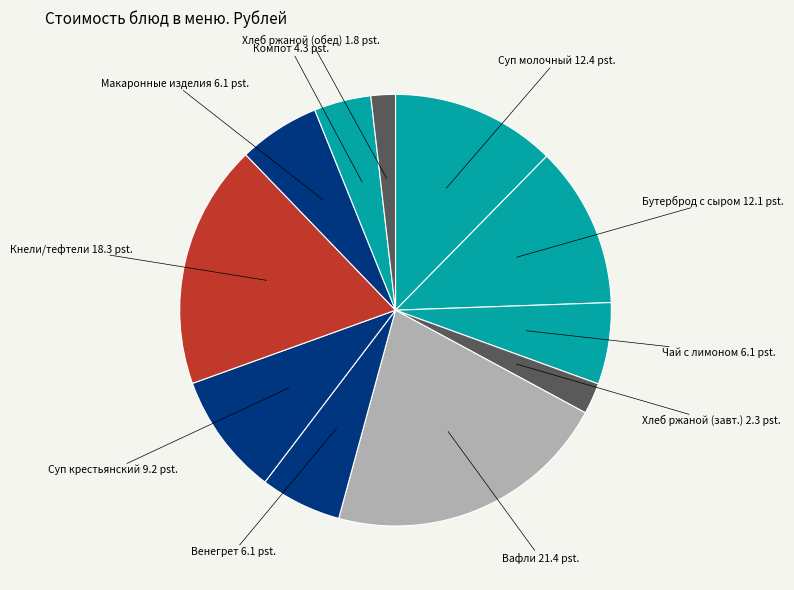

Is there a majority slice in this chart?

No